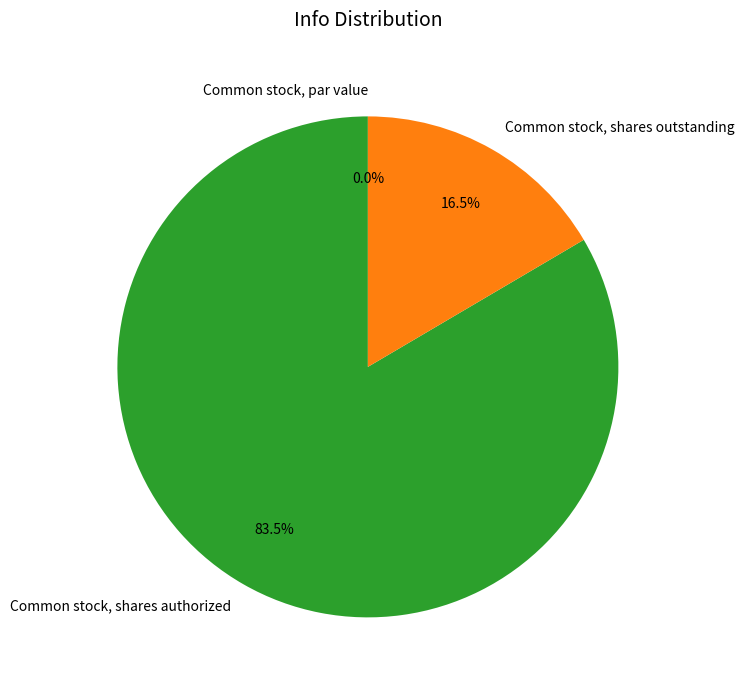

Does any single category account for the majority?

Yes